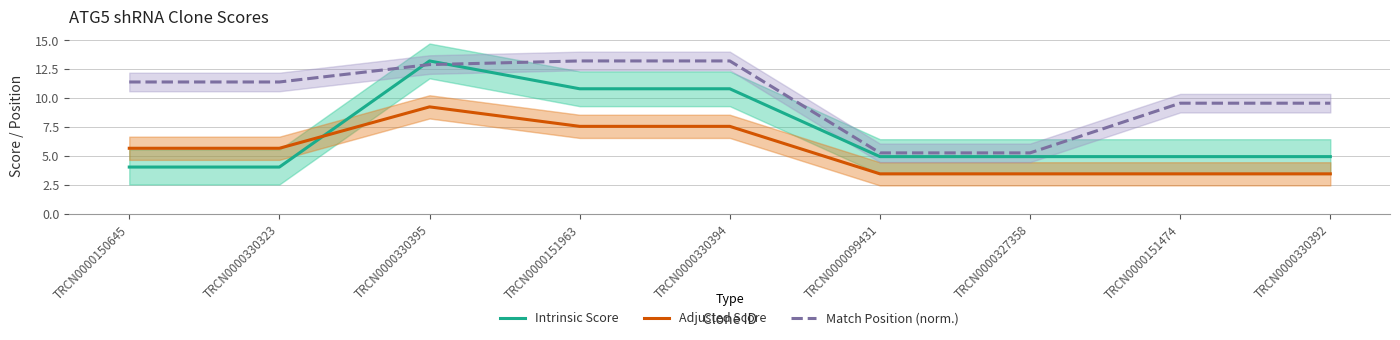

What is the difference between the highest and lowest values at TRCN0000151963?

5.6